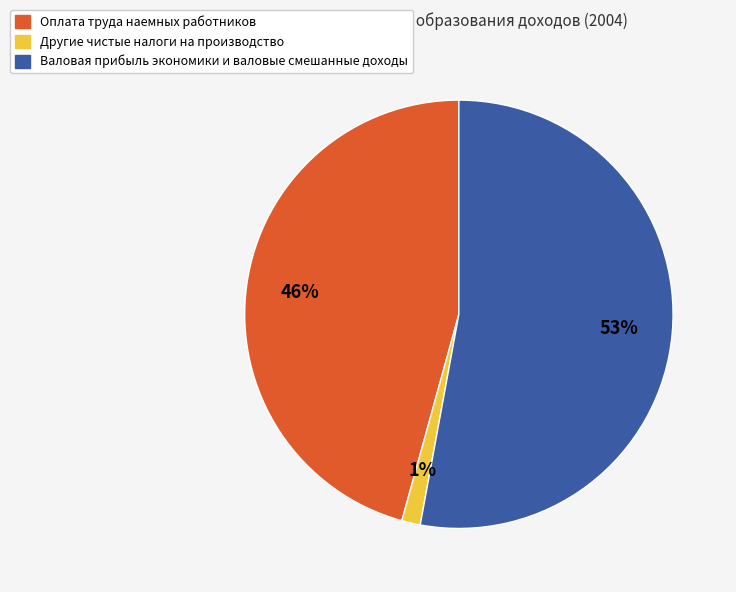

How many segments does this pie chart have?

3